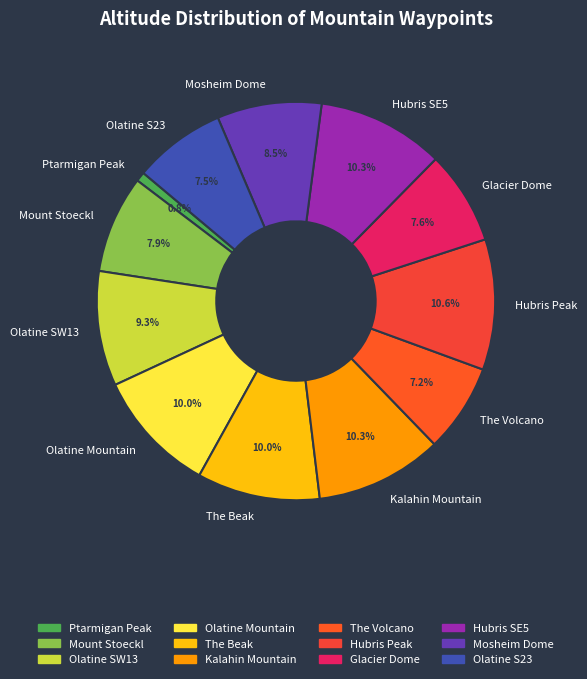

To the nearest percent, what is the difference between the Olatine S23 and Kalahin Mountain slice percentages?

3%